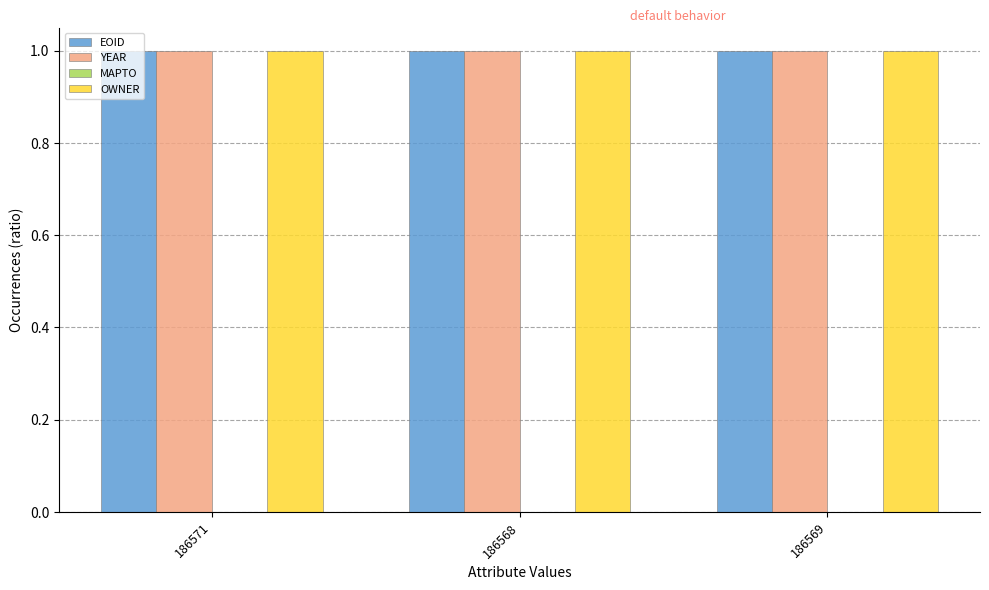

True or false: YEAR has a value of 0.7 at 186568.

False